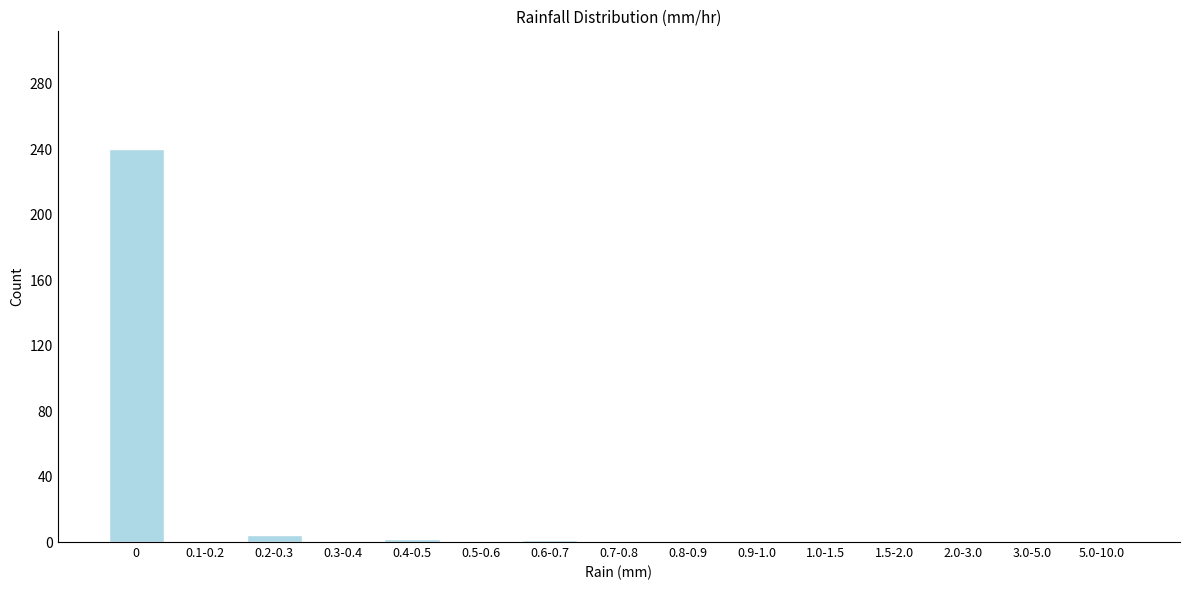

Is it true that the value at 3.0-5.0 is 0?

True